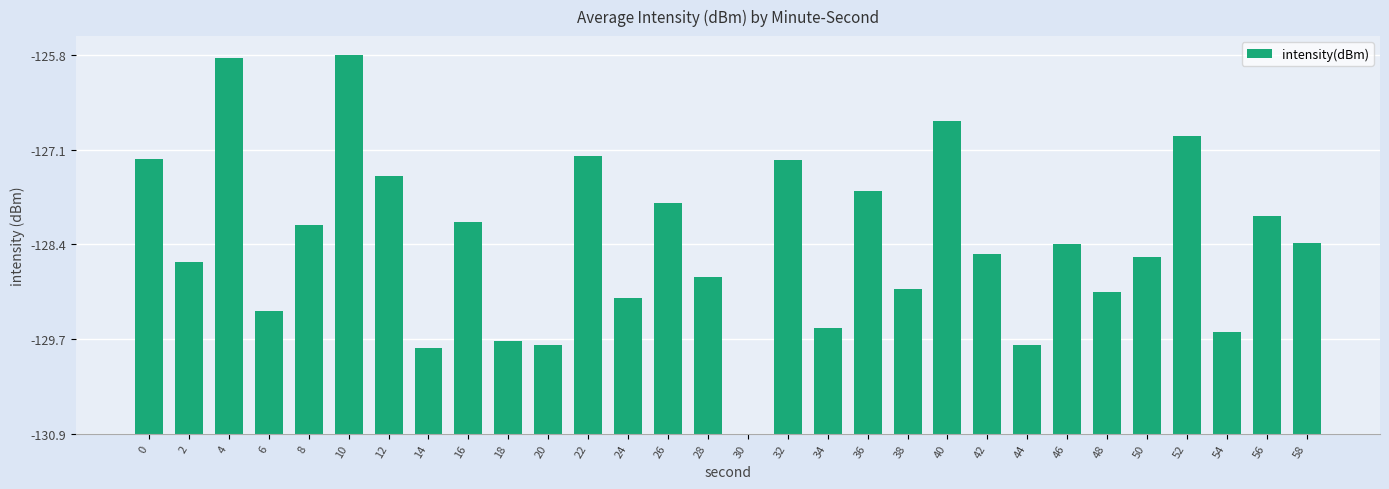

Approximately how many times larger is the value at 42 compared to 22?

0.6